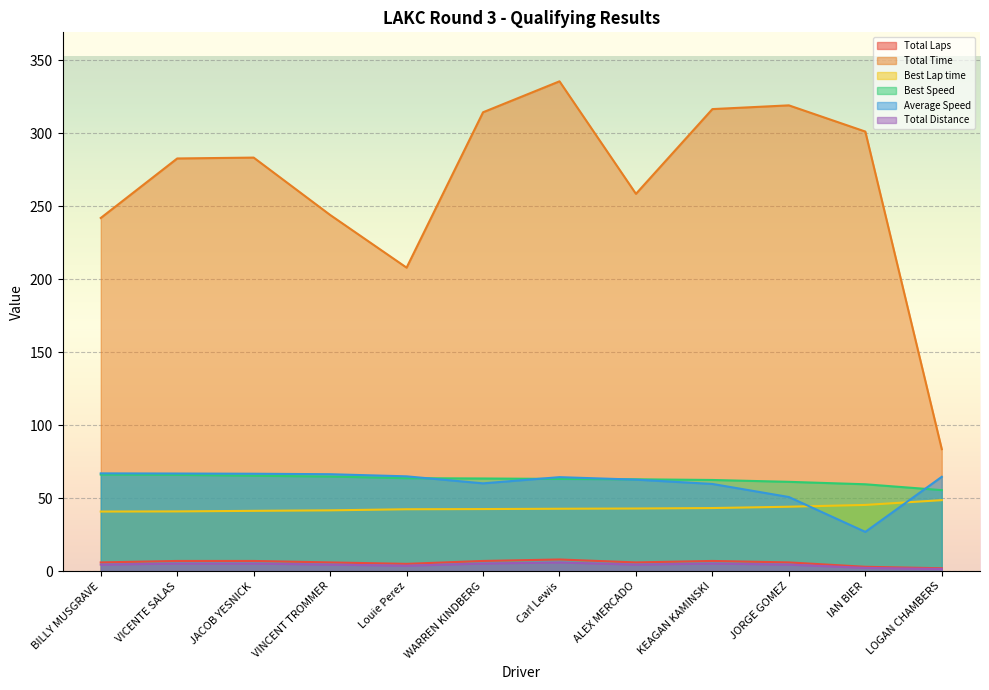

Between ALEX MERCADO and Louie Perez, which is larger?

ALEX MERCADO